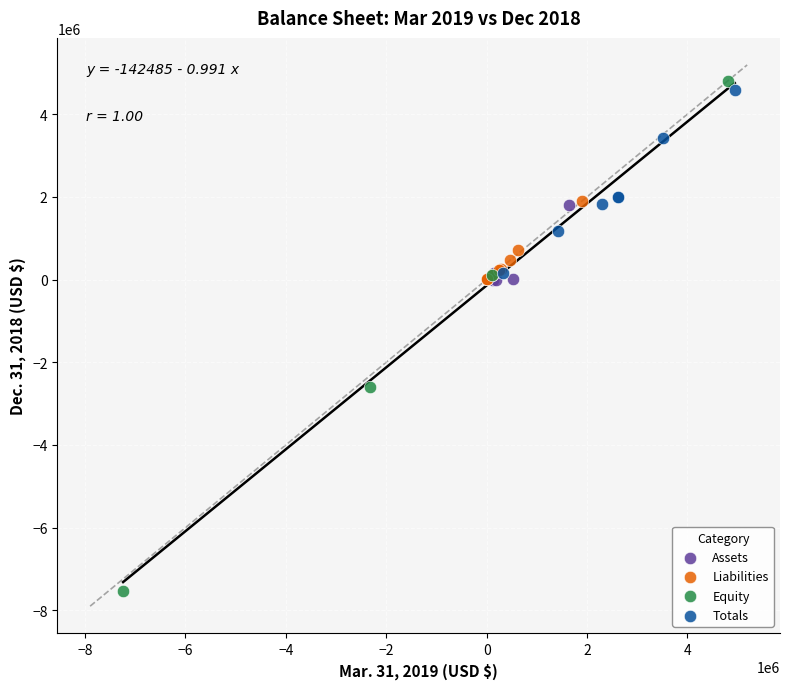

Which series has the largest Y range (max minus min)?

Equity